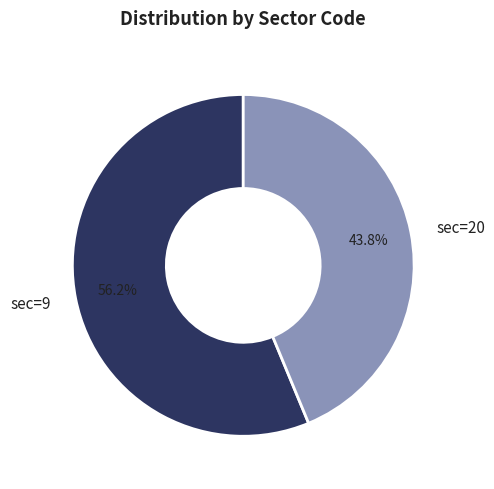

What is the ratio of the value at sec=20 to the value at sec=9?

0.8